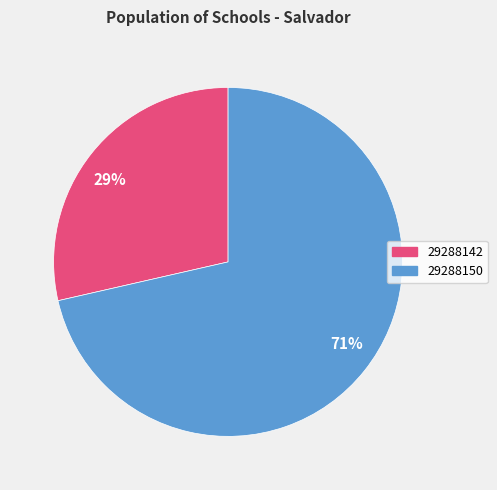

Is it true that 29288150 is 71% of the pie?

True